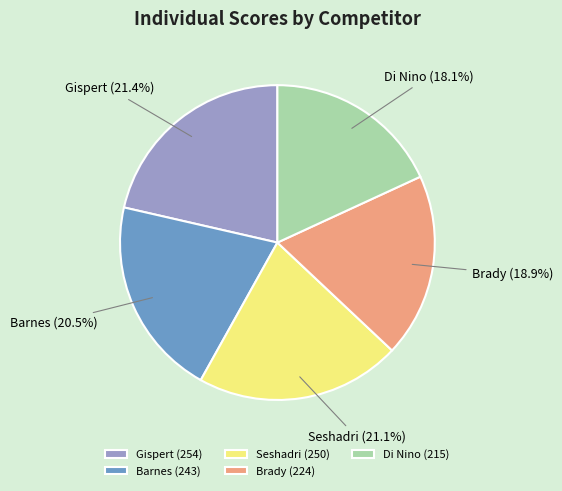

To the nearest percent, what is the average slice percentage?

20%